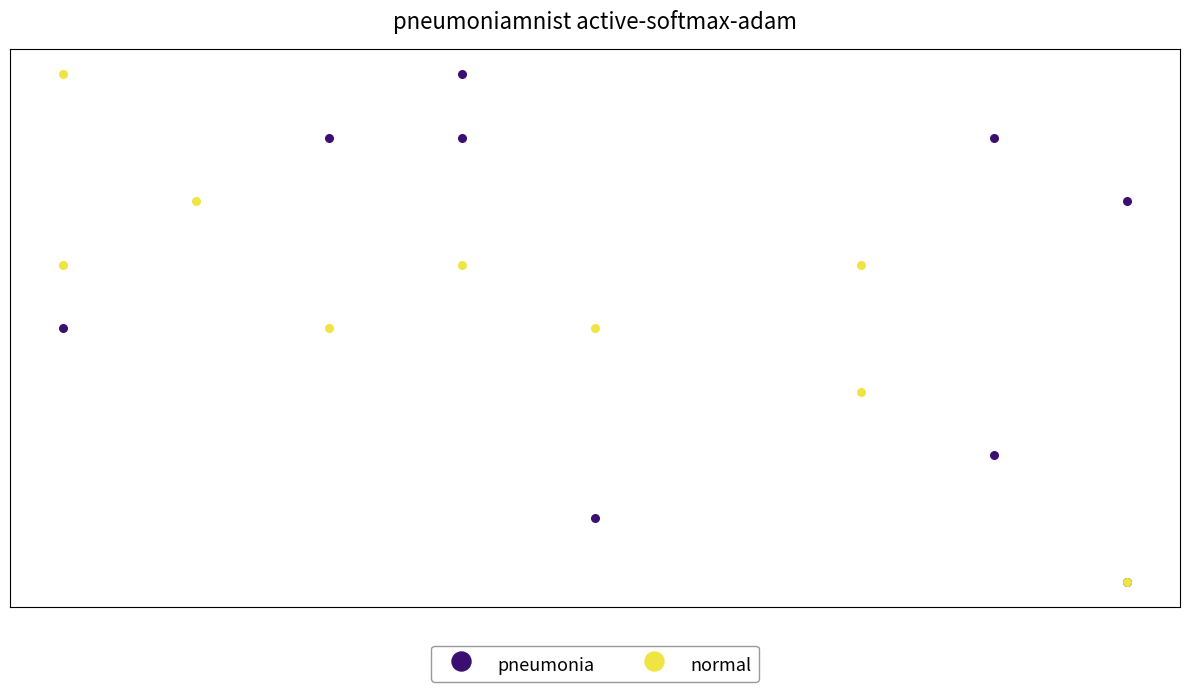

What are all the series names shown in the legend?

pneumonia, normal